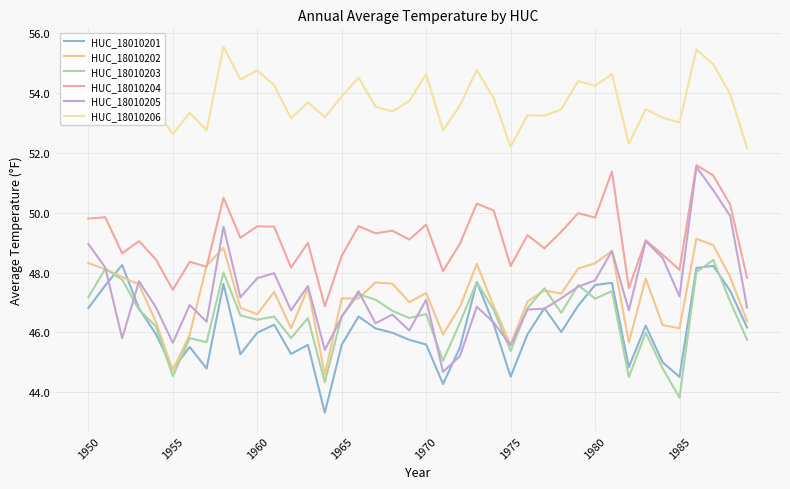

Count the number of categories in the chart.

40